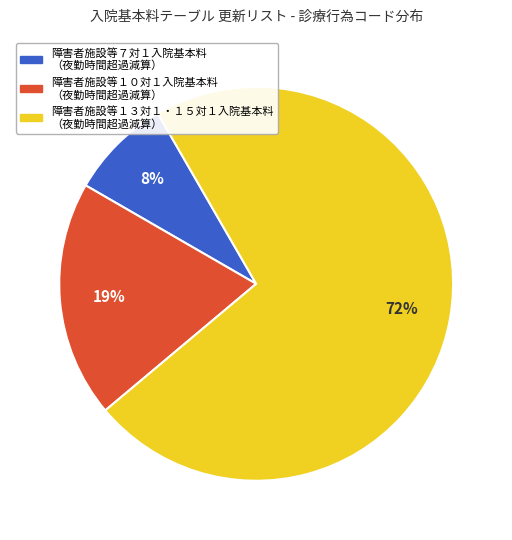

Does any single category account for the majority?

Yes